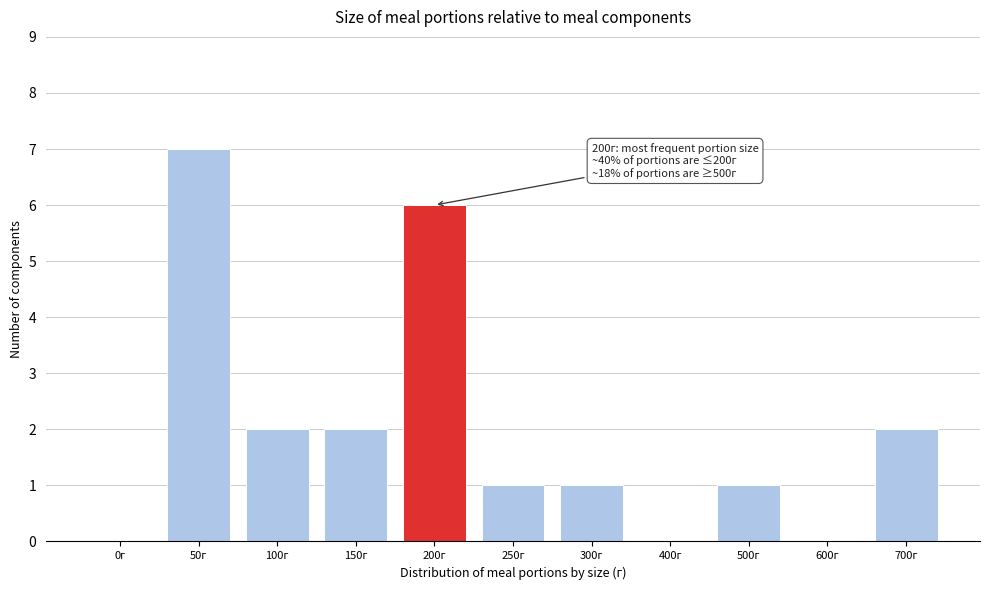

Reading right to left, extract all data points from this chart.

700г=2	600г=0	500г=1	400г=0	300г=1	250г=1	200г=6	150г=2	100г=2	50г=7	0г=0